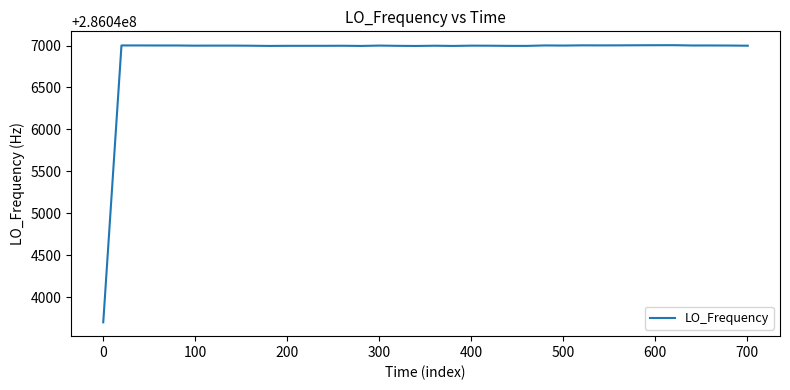

What is the difference between the maximum and minimum values?

3302.4